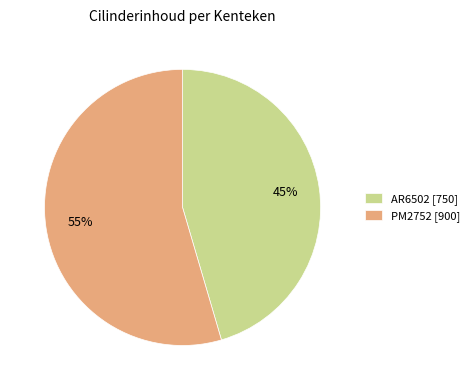

Do AR6502 [750] and PM2752 [900] together represent more than half of the pie?

Yes